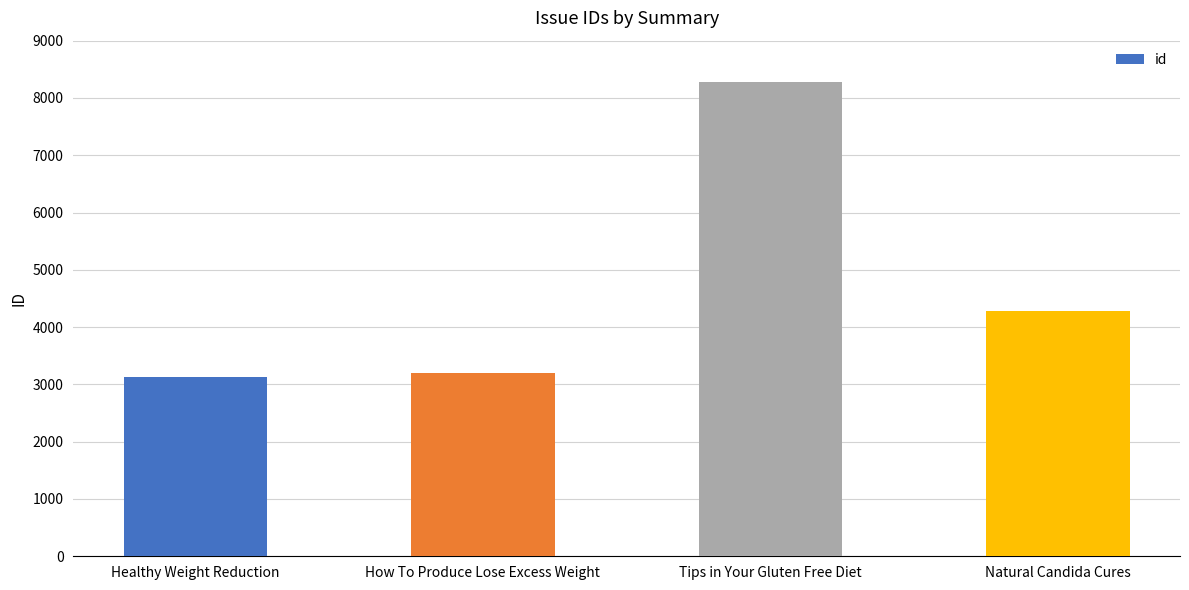

What is the difference between the values at Tips in Your Gluten Free Diet and Natural Candida Cures?

3991